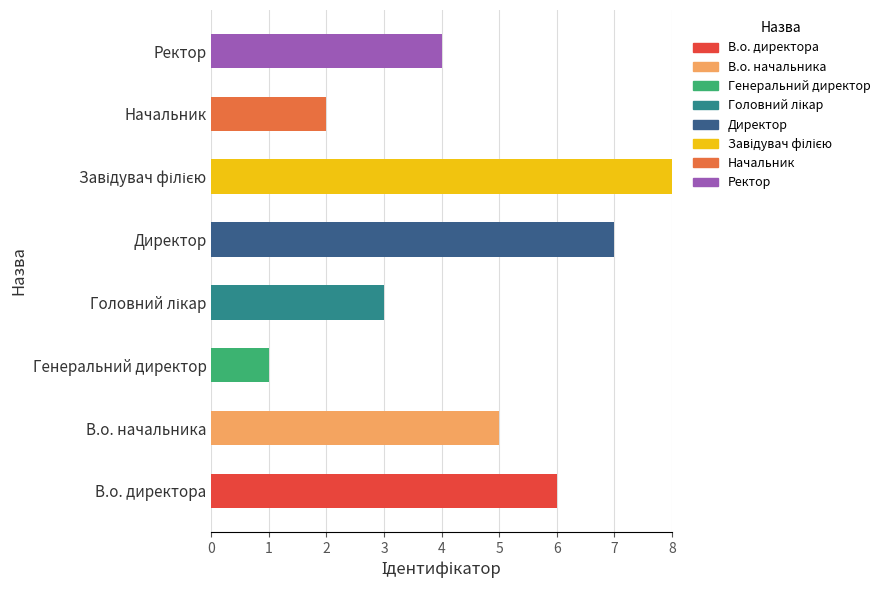

What is the total value across all series at Ректор?

4